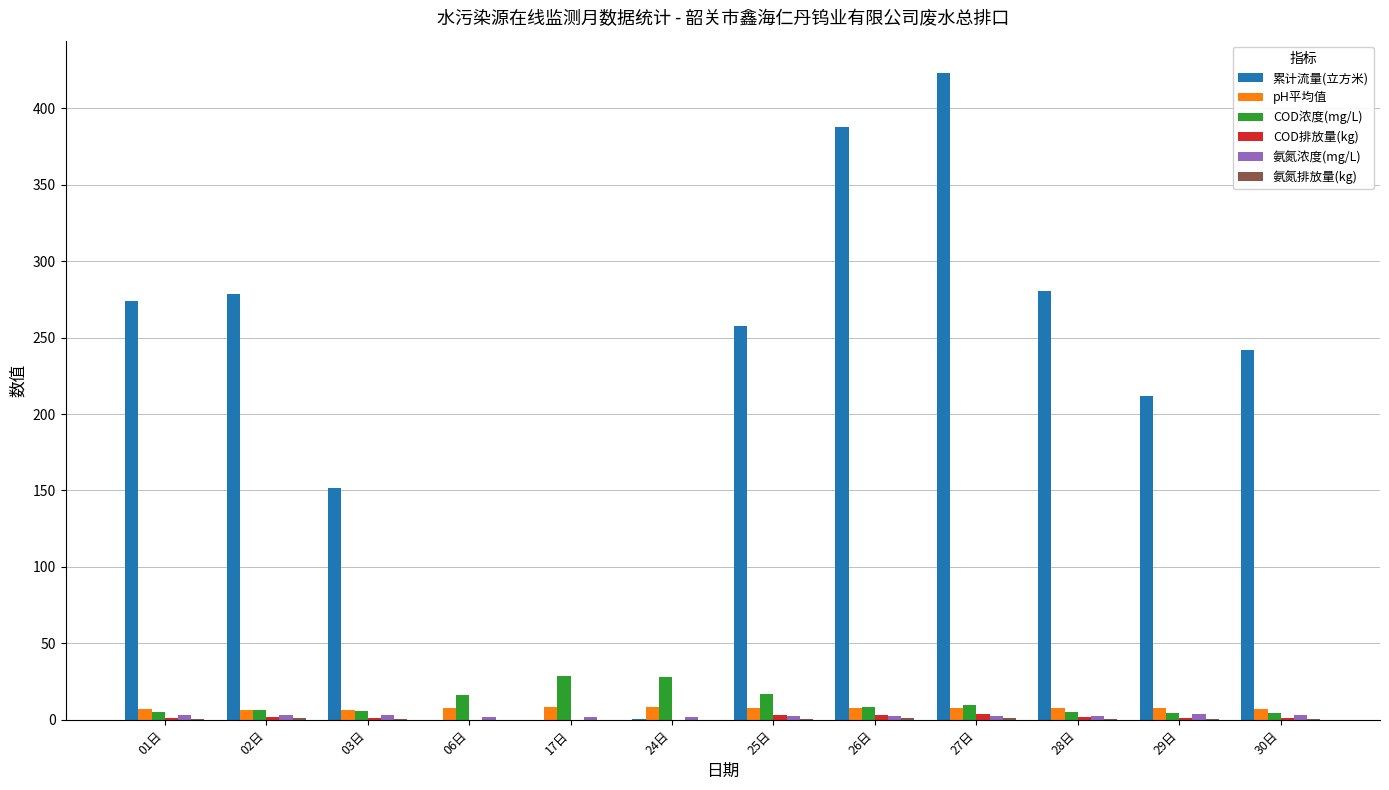

Which series has the largest total across all categories?

累计流量(立方米)